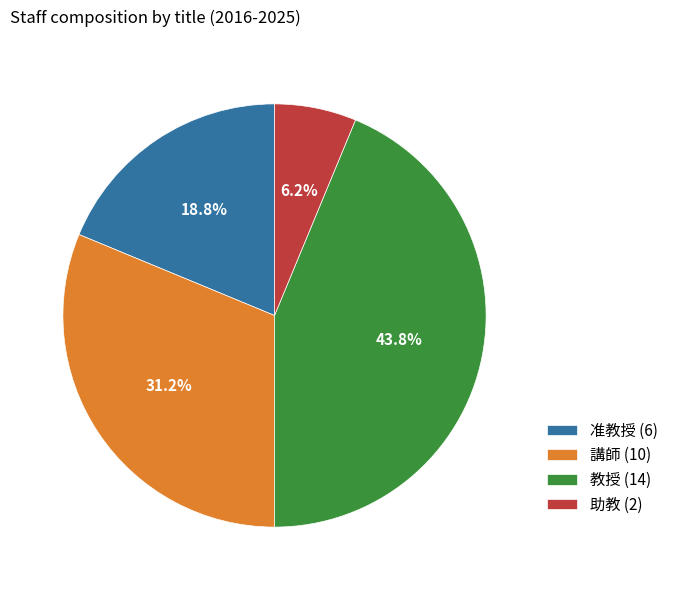

How many slices are in this pie chart?

4